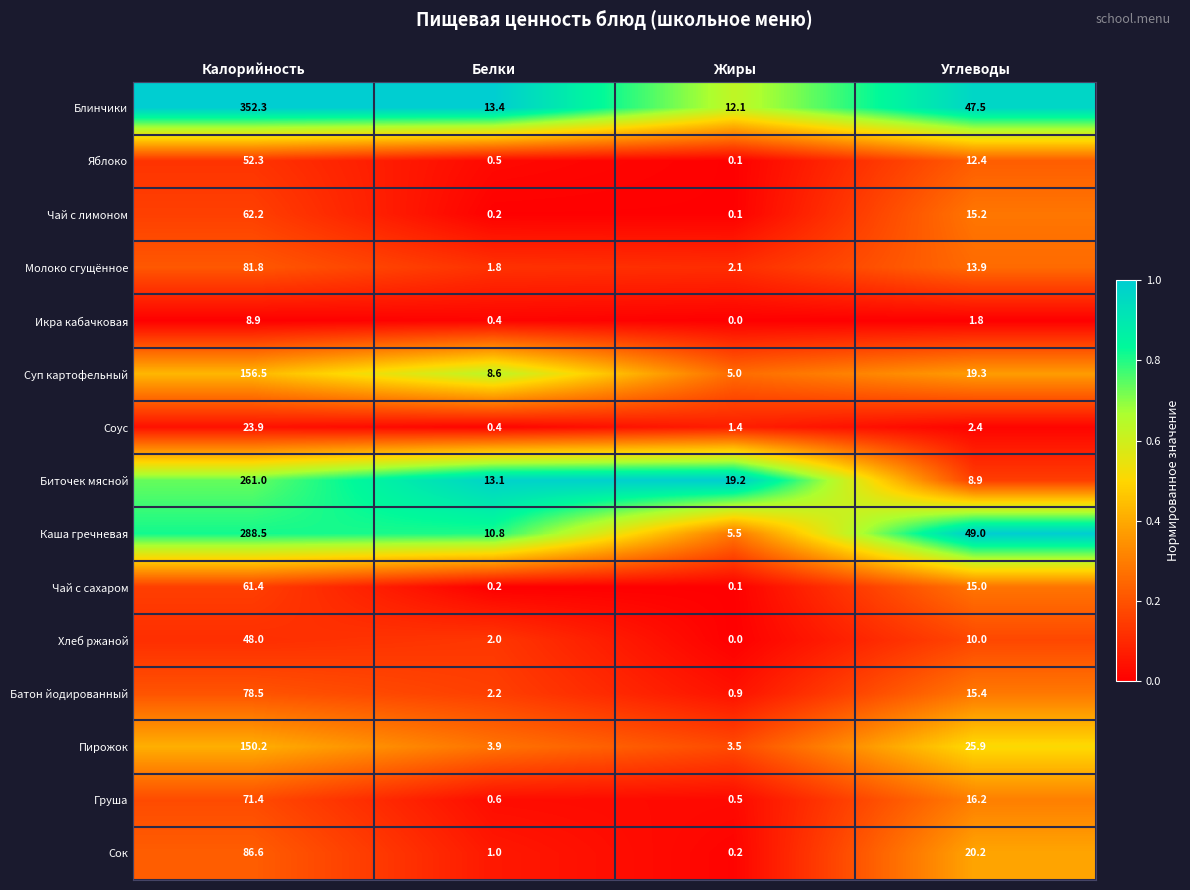

Which series has the widest spread of values?

Блинчики